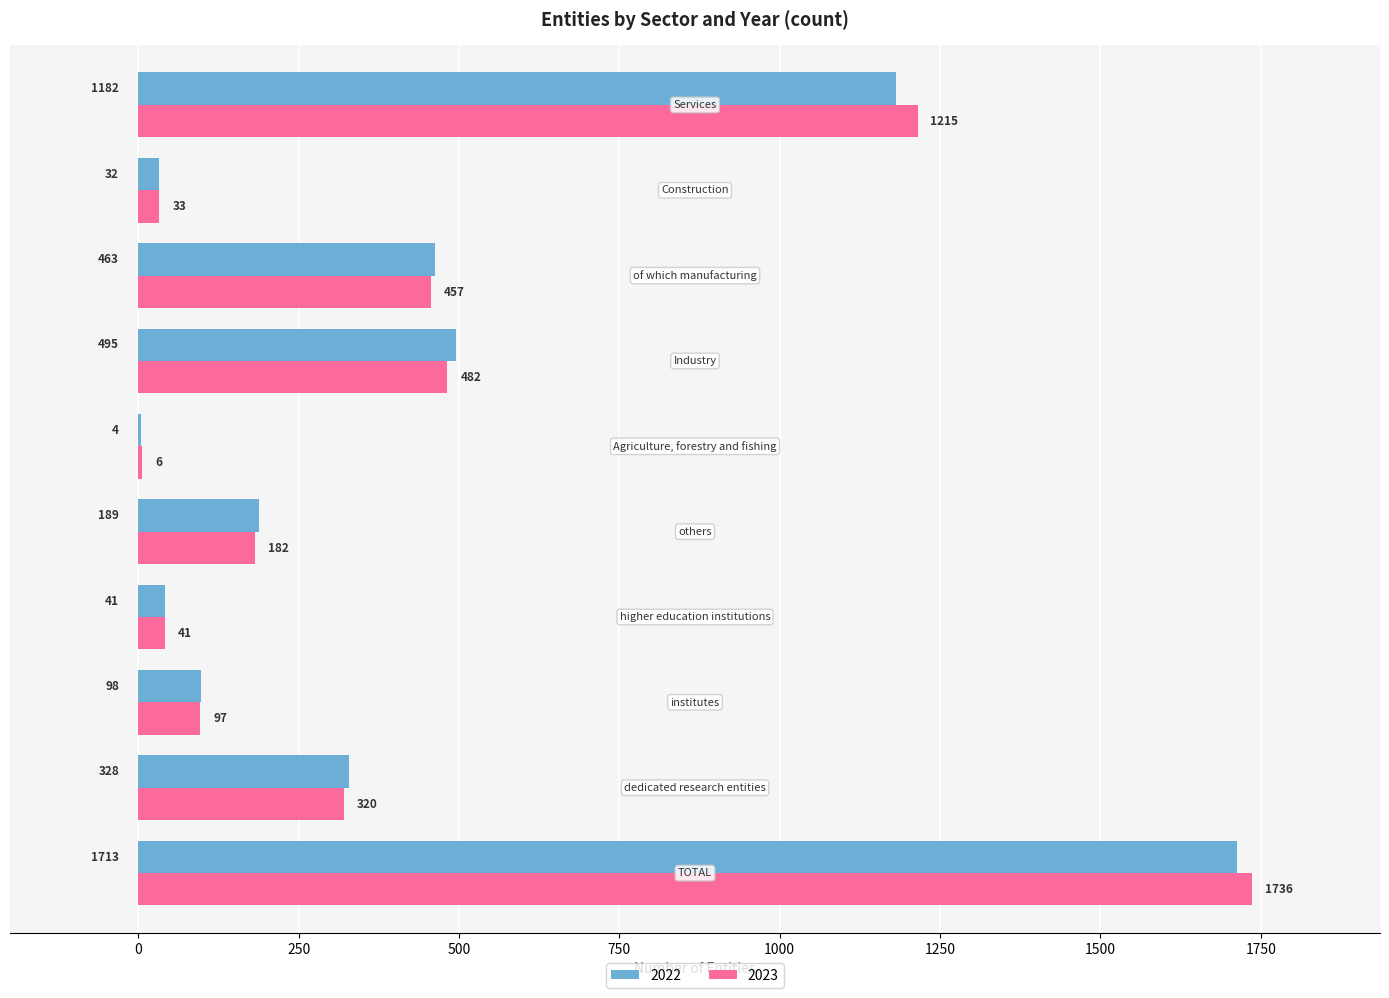

What is the maximum value shown in the chart?

1736